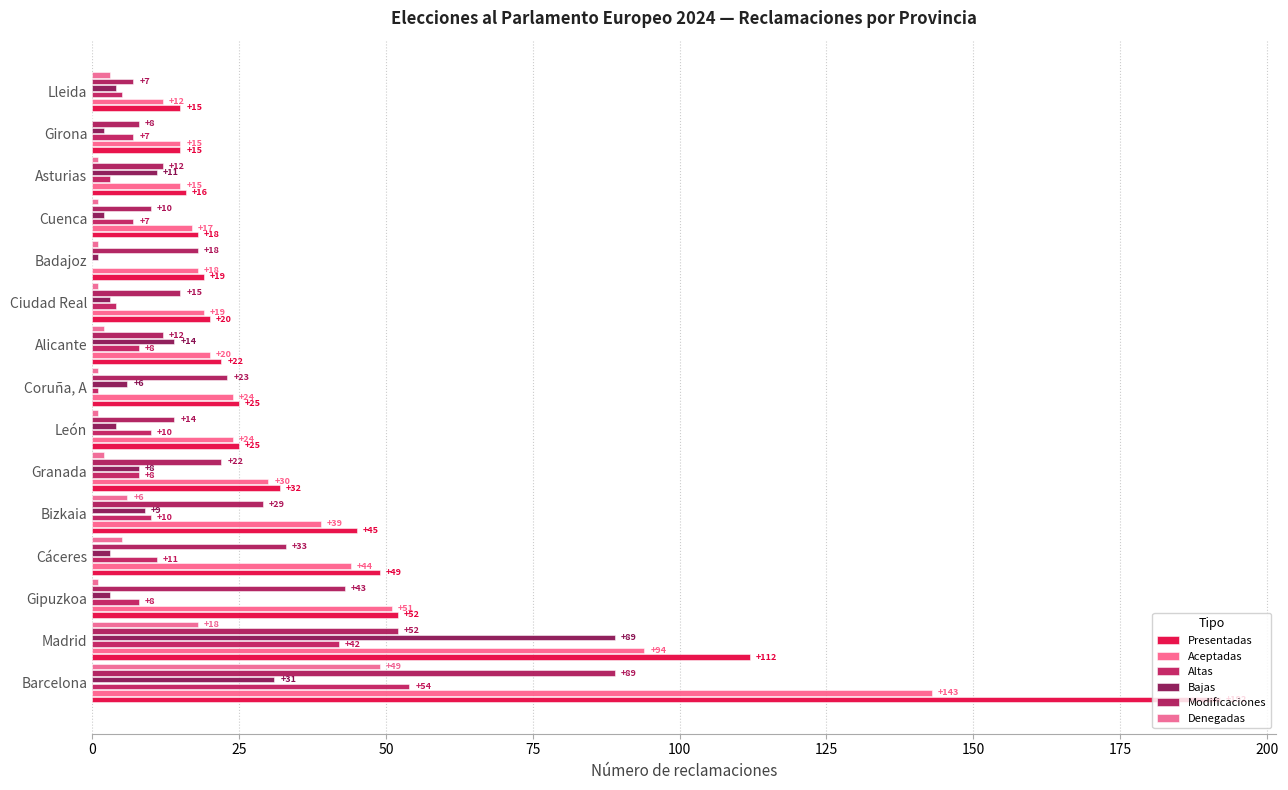

How many distinct data groups are displayed?

6